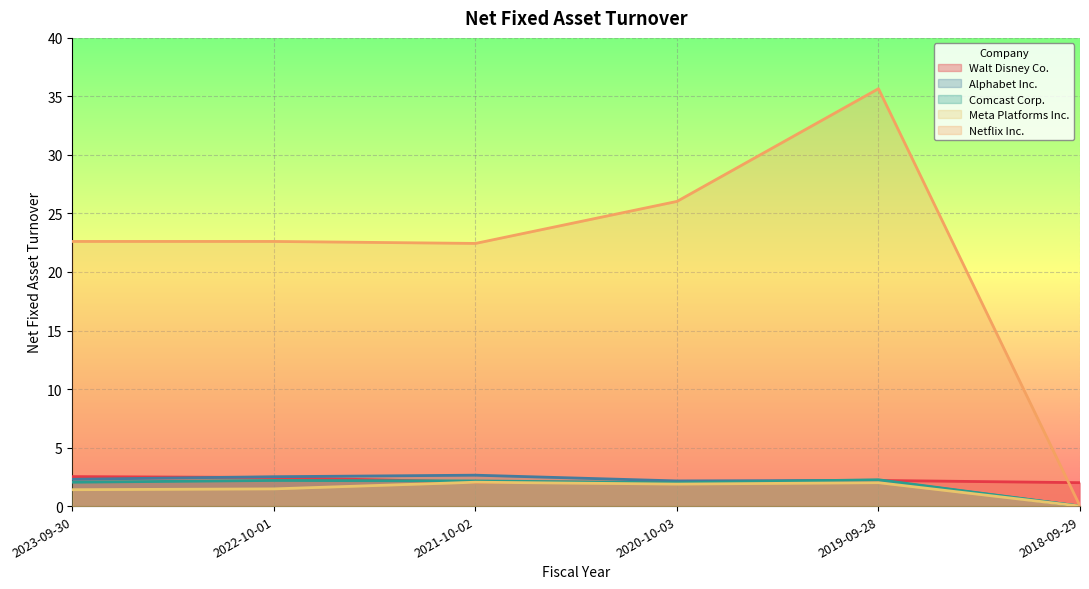

Reading left to right, transcribe all the data shown in this chart.

Walt Disney Co.: 2023-09-30=2.5	2022-10-01=2.4	2021-10-02=2.0	2020-10-03=2.0	2019-09-28=2.2	2018-09-29=2.0
Alphabet Inc.: 2023-09-30=2.3	2022-10-01=2.5	2021-10-02=2.6	2020-10-03=2.1	2019-09-28=2.2	2018-09-29=0.0
Comcast Corp.: 2023-09-30=2.0	2022-10-01=2.2	2021-10-02=2.1	2020-10-03=2.0	2019-09-28=2.2	2018-09-29=0.0
Meta Platforms Inc.: 2023-09-30=1.4	2022-10-01=1.5	2021-10-02=2.0	2020-10-03=1.9	2019-09-28=2.0	2018-09-29=0.0
Netflix Inc.: 2023-09-30=22.6	2022-10-01=22.6	2021-10-02=22.4	2020-10-03=26.0	2019-09-28=35.7	2018-09-29=0.0